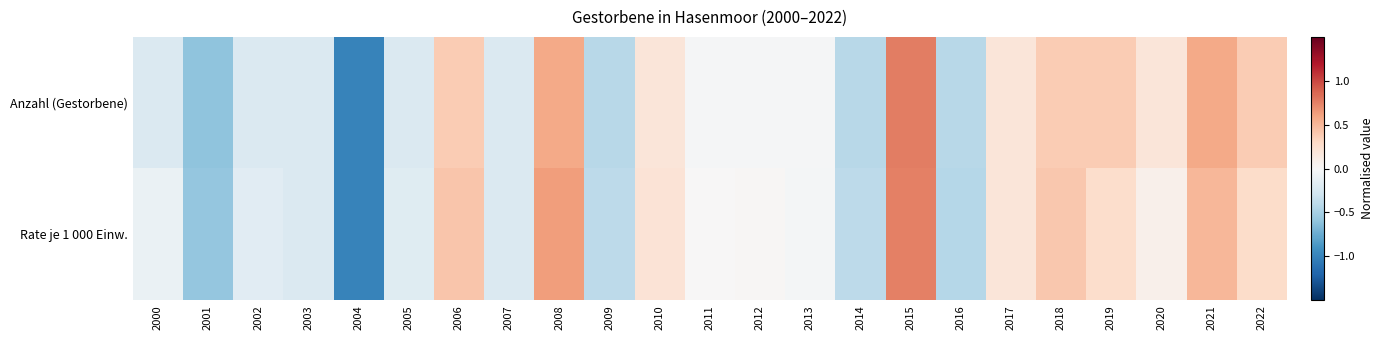

At which category is the sum across all series the highest?

2015